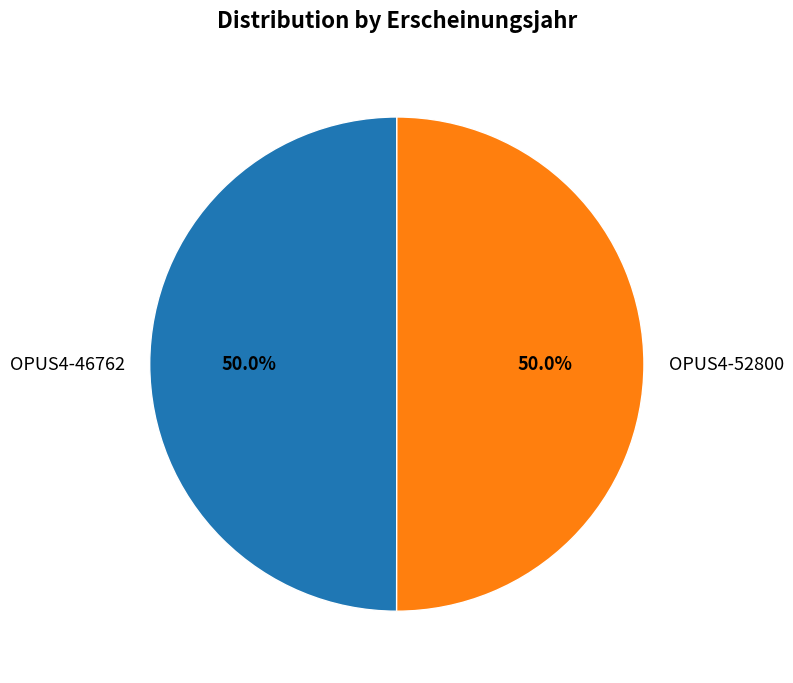

Is it true that OPUS4-46762 is 39% of the pie?

False